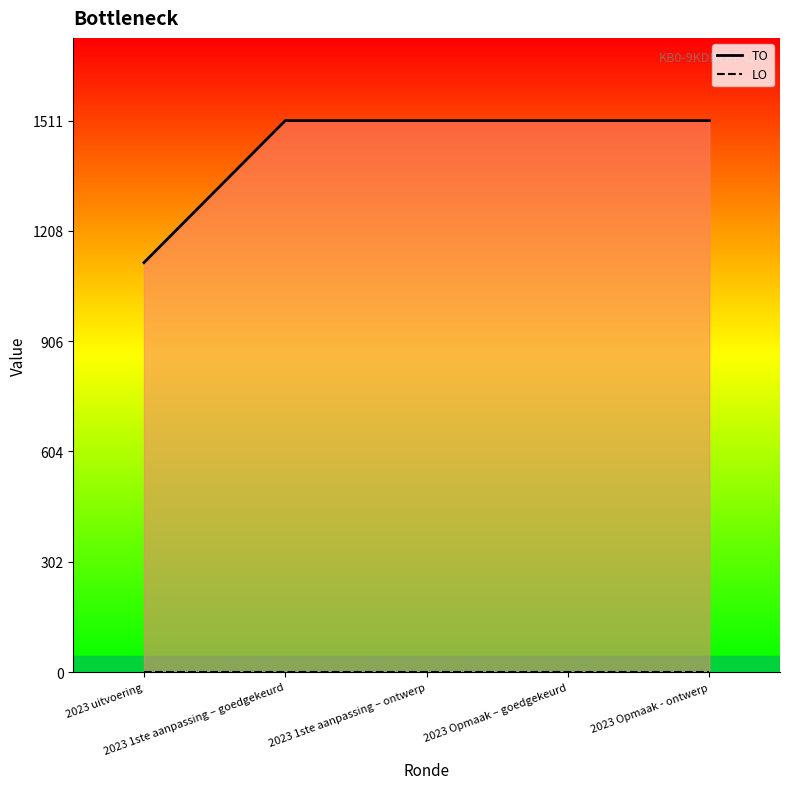

Is the value of LO at 2023 uitvoering greater than the value of TO at 2023 uitvoering?

No